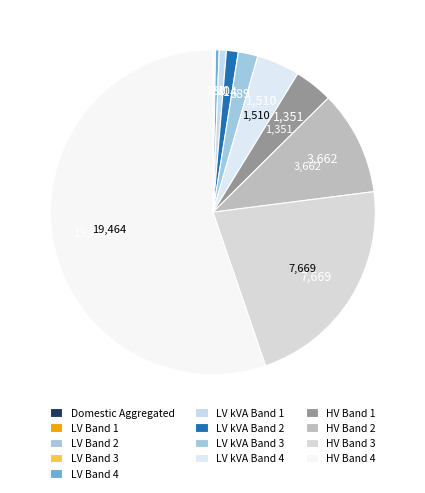

Which slice represents more than half of the pie?

HV Band 4